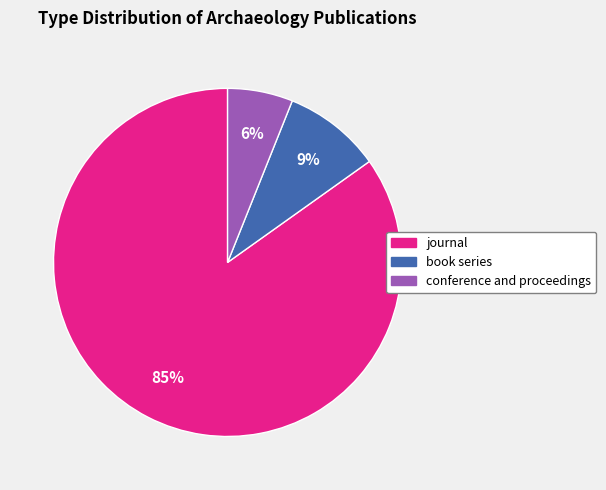

To the nearest percent, what portion does book series represent?

9%